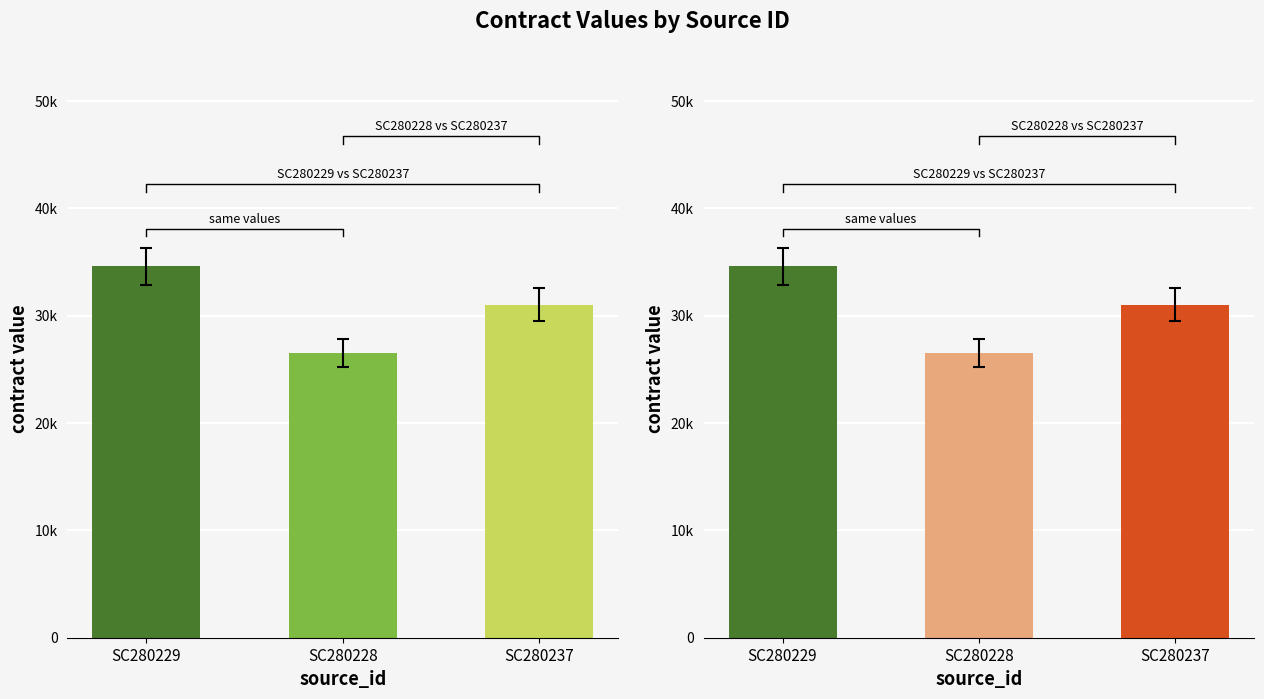

At which label does current_value first exceed 32550?

SC280229